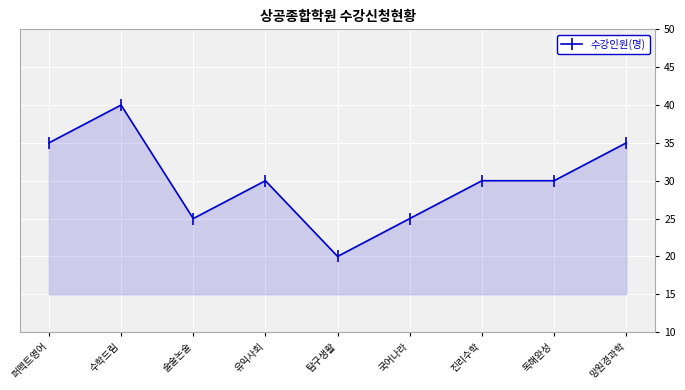

Where is the first local maximum?

수학드림